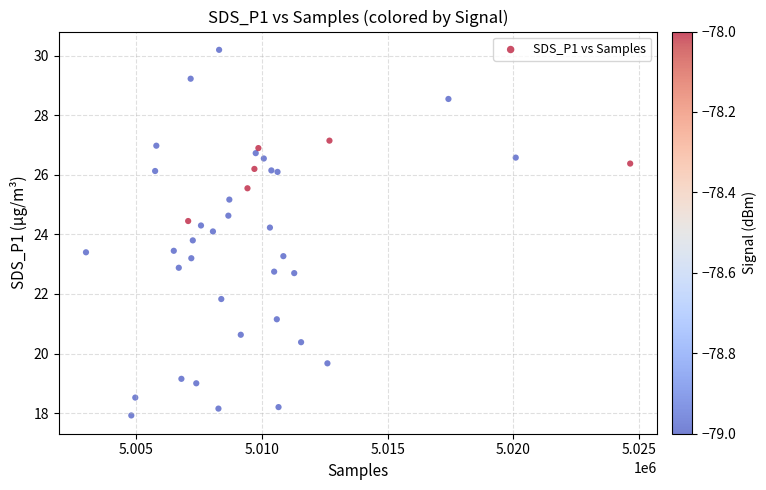

What is the range of Y values (max minus min)?

12.3